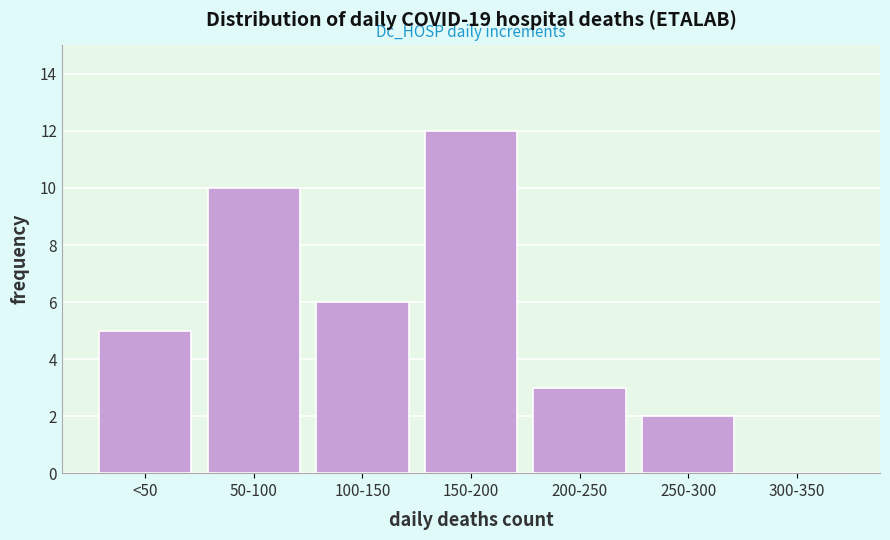

Reading left to right, extract all data points from this chart.

<50=5	50-100=10	100-150=6	150-200=12	200-250=3	250-300=2	300-350=0